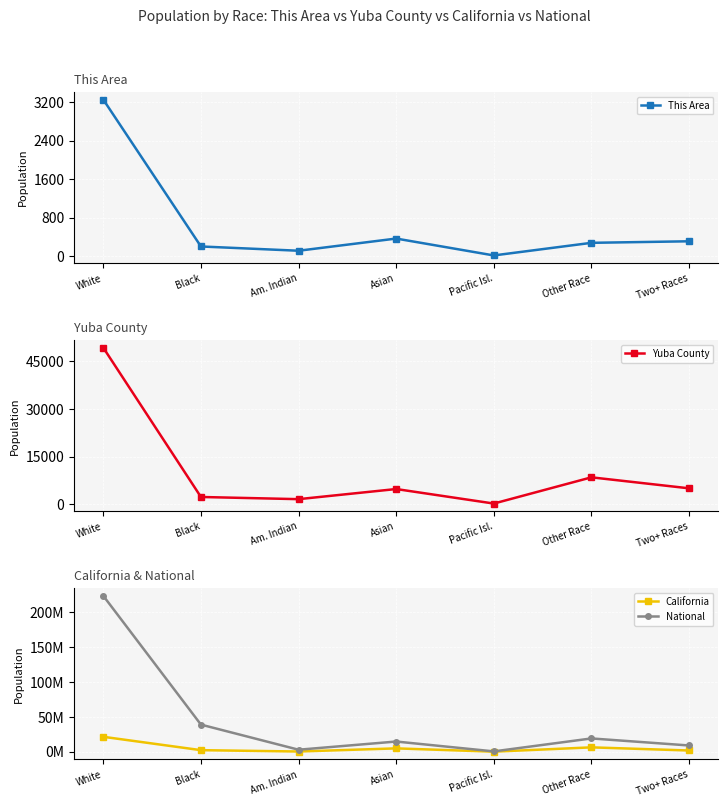

The Yuba County series shows 1675 at Am. Indian. True or false?

True